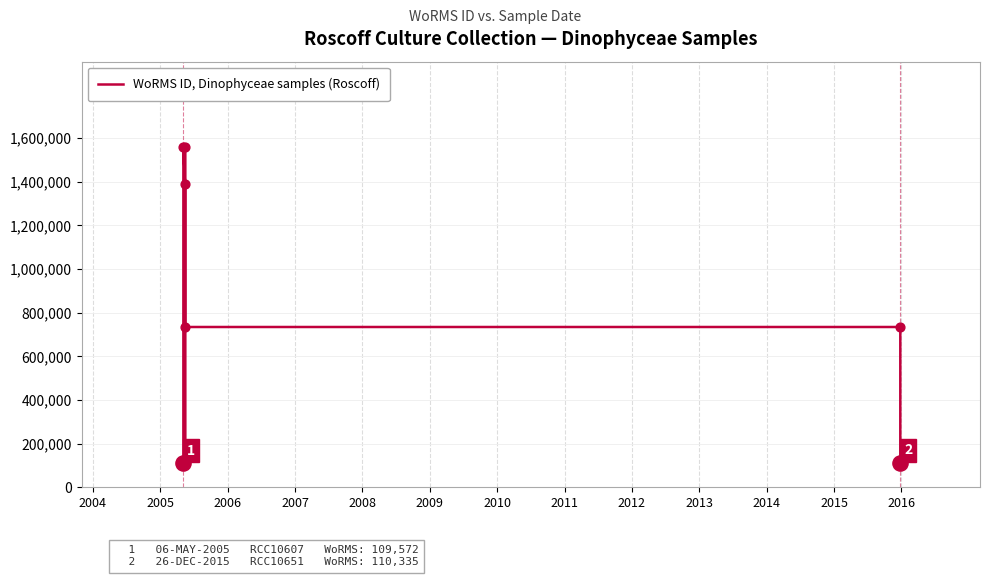

Which has a higher value, 2007 or 2011?

2007